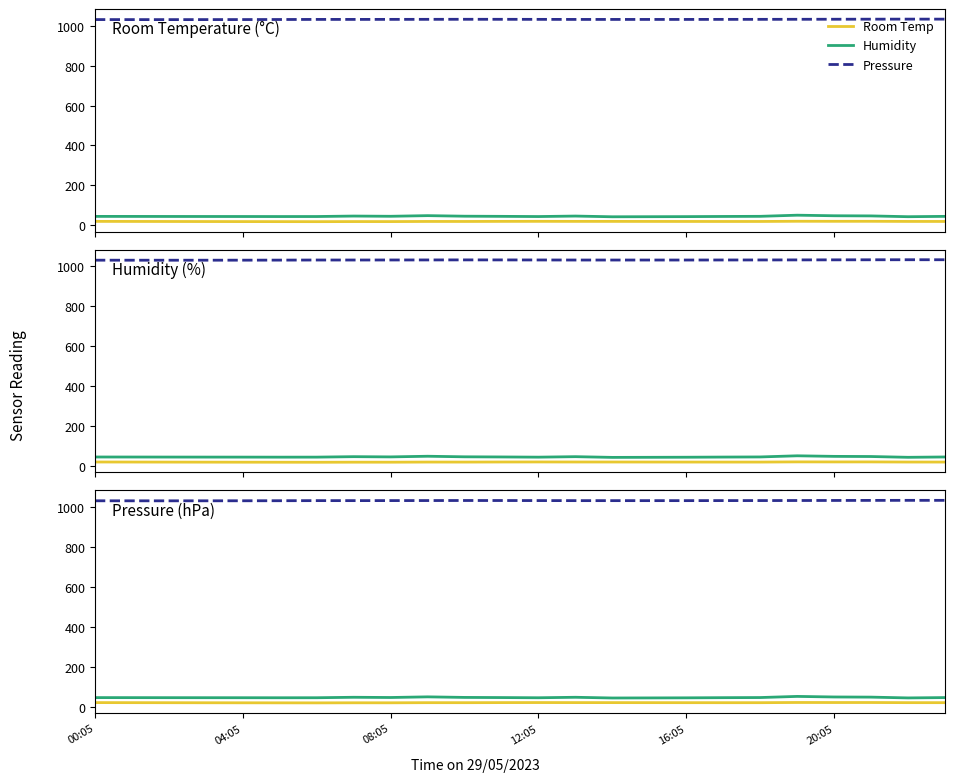

How many data points does each series have?

24